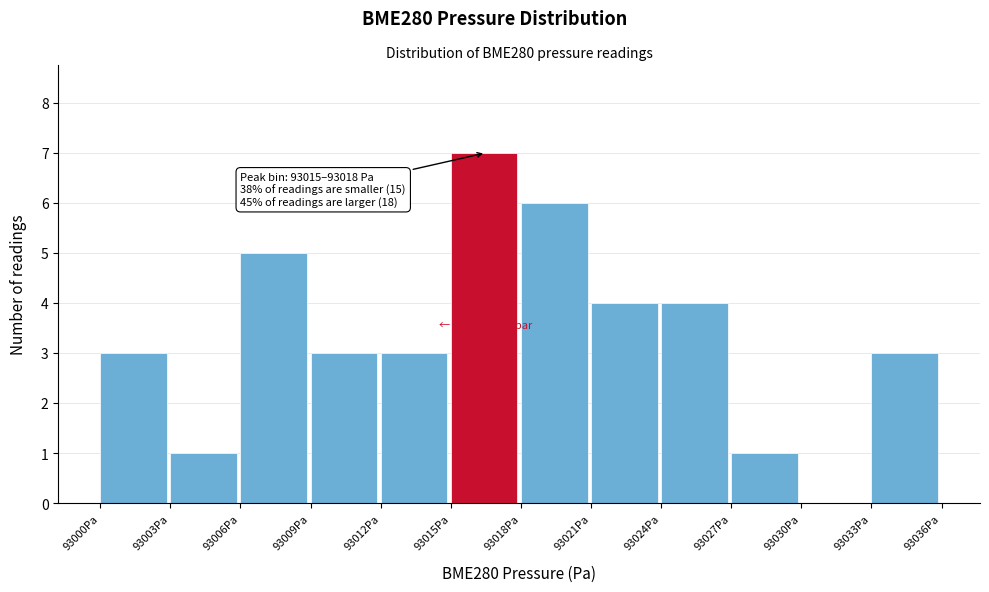

Reading left to right, what are all the values shown in this chart?

93000Pa=3	93003Pa=1	93006Pa=5	93009Pa=3	93012Pa=3	93015Pa=7	93018Pa=6	93021Pa=4	93024Pa=4	93027Pa=1	93030Pa=0	93033Pa=3